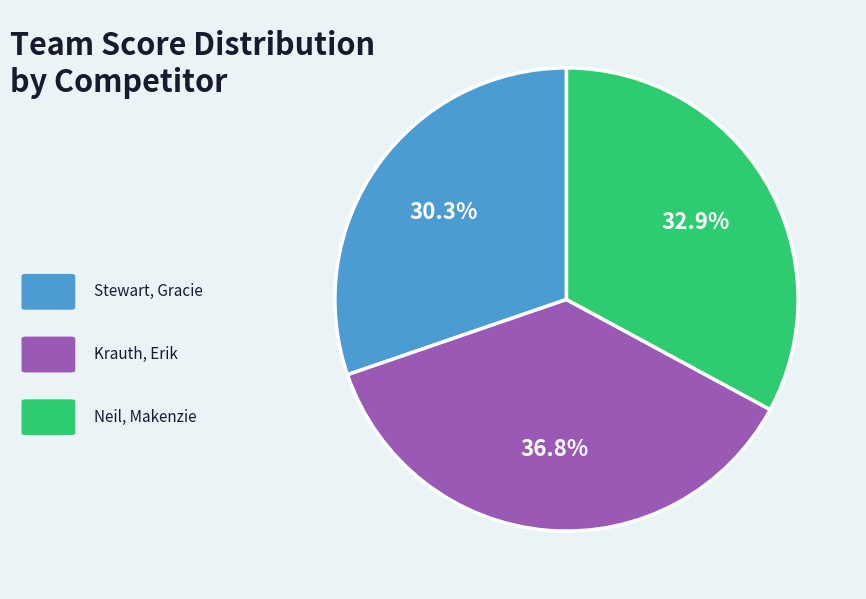

Does any single category account for the majority?

No